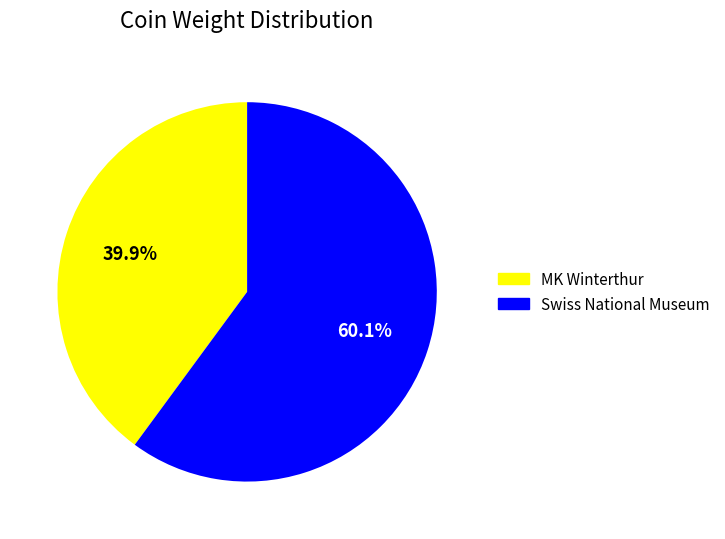

Count the number of slices in the pie.

2